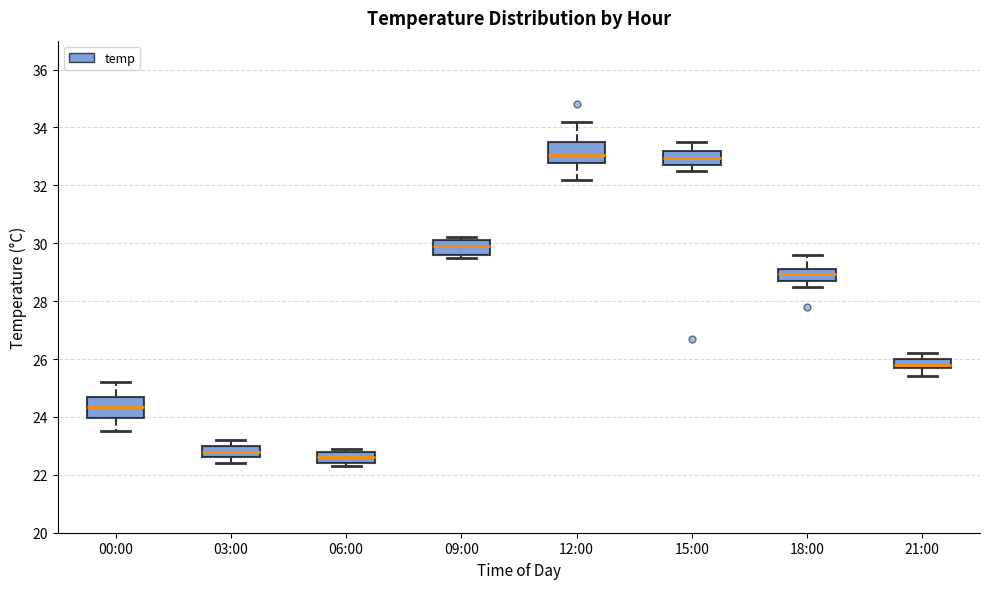

Reading left to right, read every box against the y-axis: the position of its median line, the range the box covers, and the ends of its whiskers. The values are not printed on the chart, so give them approximately, as read against the axis.

00:00: median 24.4, box 24.0 to 24.8, whiskers 23.6 to 25.2
03:00: median 22.8, box 22.6 to 23.0, whiskers 22.4 to 23.2
06:00: median 22.6, box 22.4 to 22.8, whiskers 22.4 (just below the box's lower edge) to 23.0
09:00: median 30.0, box 29.6 to 30.2, whiskers 29.6 (just below the box's lower edge) to 30.2 (just above the box's upper edge)
12:00: median 33.0, box 32.8 to 33.6, whiskers 32.2 to 34.2
15:00: median 33.0, box 32.8 to 33.2, whiskers 32.6 to 33.6
18:00: median 29.0, box 28.8 to 29.2, whiskers 28.6 to 29.6
21:00: median 25.8, box 25.6 to 26.0, whiskers 25.4 to 26.2